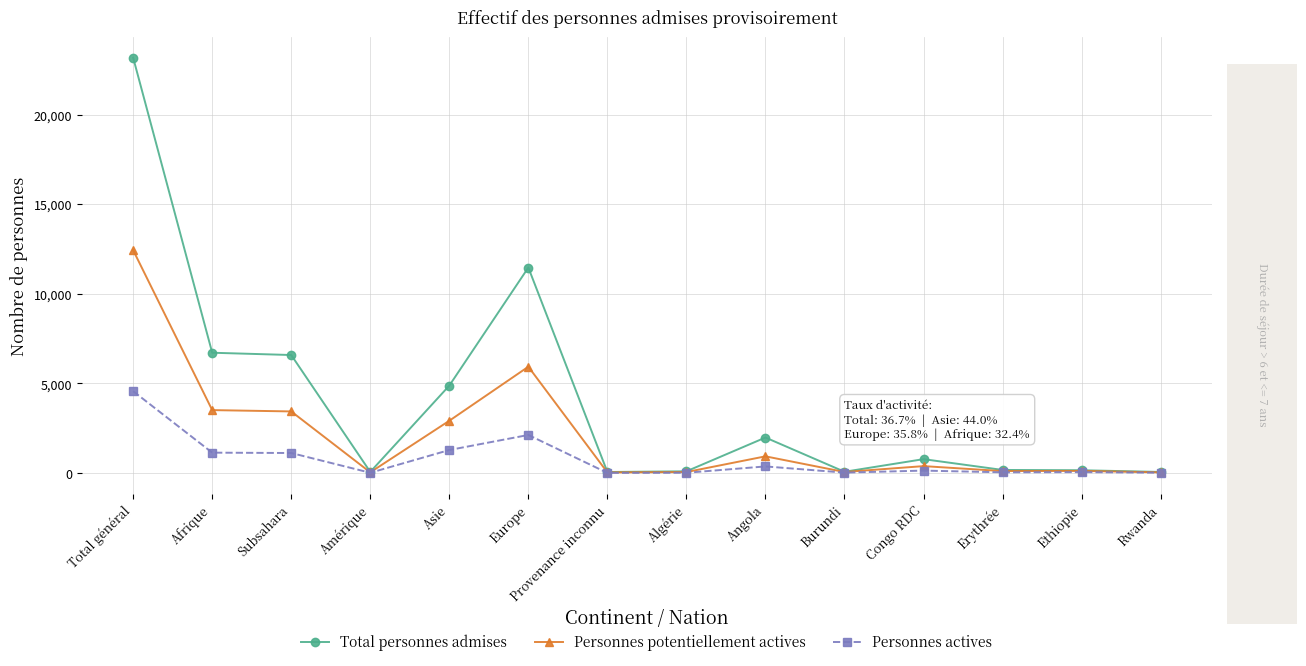

What is the difference between the maximum and minimum values in the Personnes potentiellement actives series?

12395